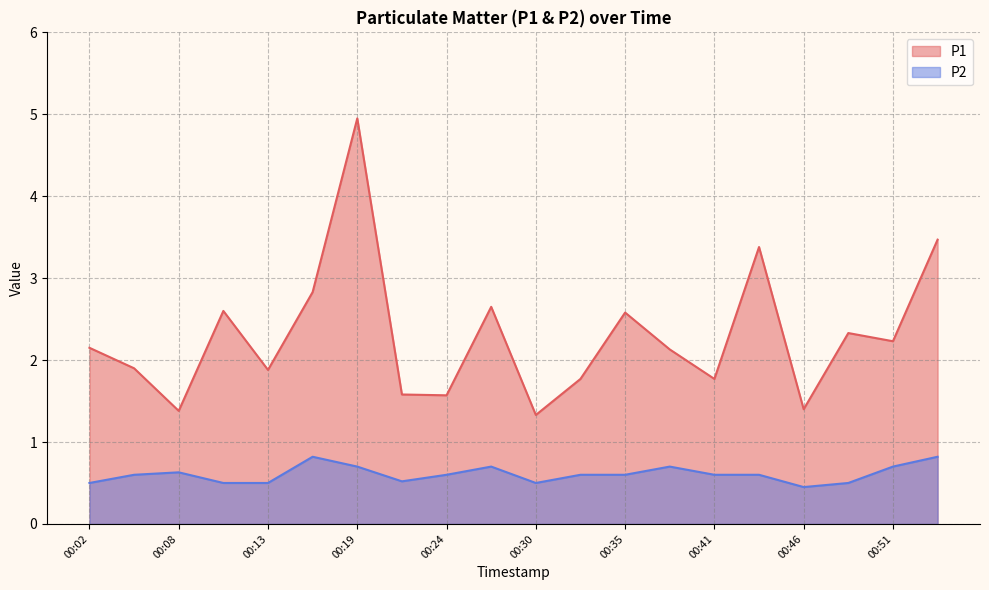

What is the sum of all P2 values?

12.1